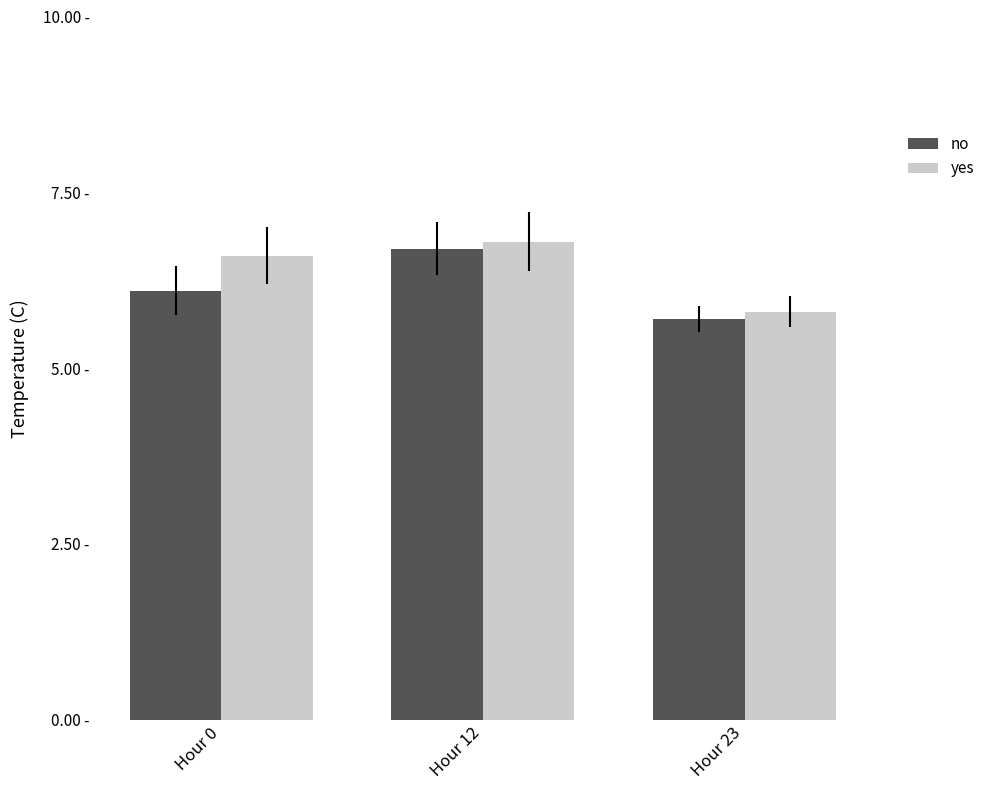

Are the bars horizontal?

No